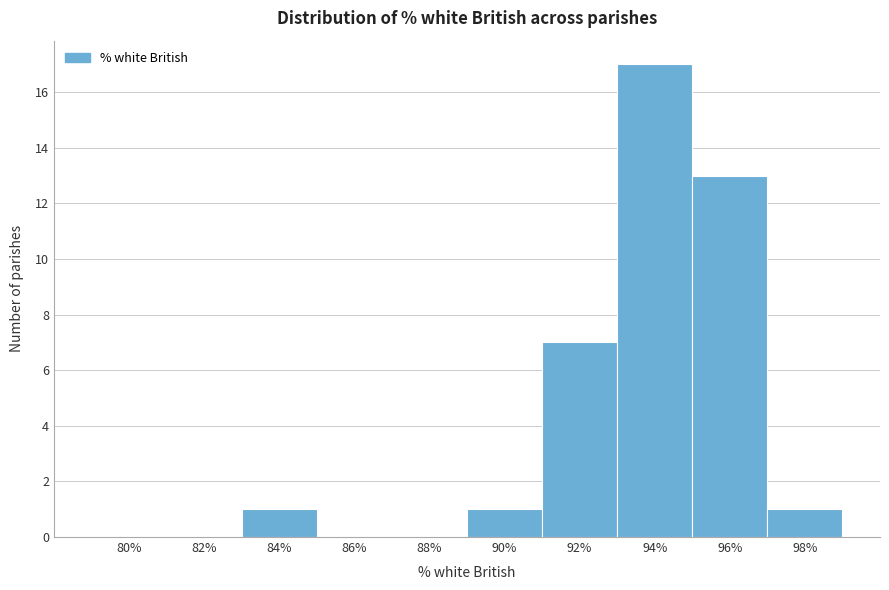

Reading left to right, what are all the values shown in this chart?

80%=0	82%=0	84%=1	86%=0	88%=0	90%=1	92%=7	94%=17	96%=13	98%=1